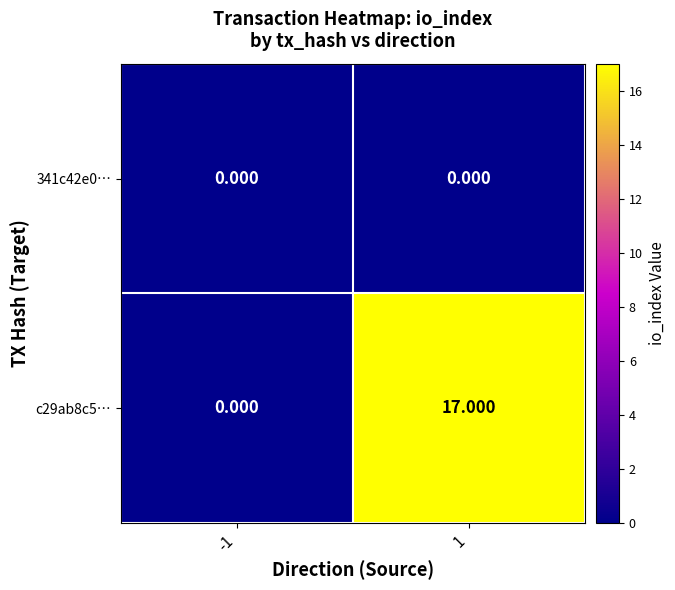

Which label corresponds to the largest value in the chart?

1